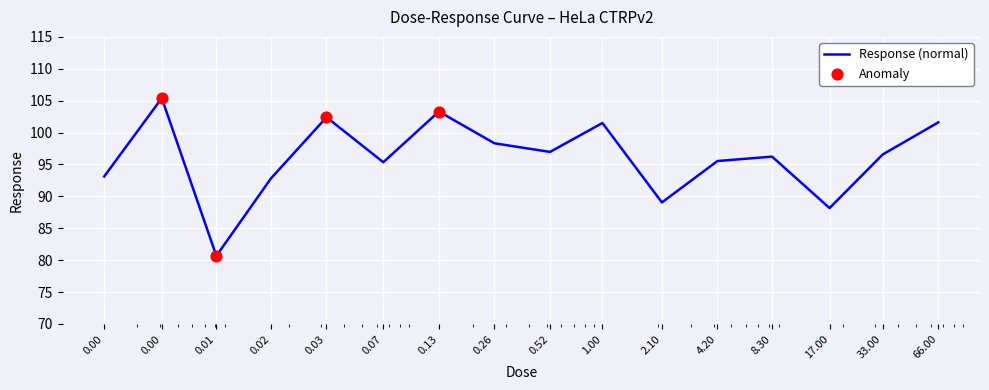

What is the difference between the maximum and minimum values?

24.7